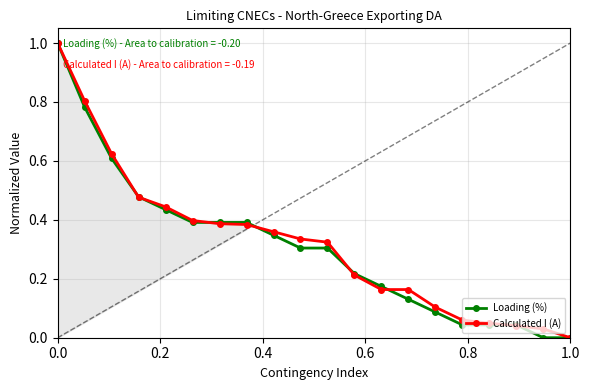

What is the difference between the maximum and minimum values in the Calculated I (A) series?

1.0